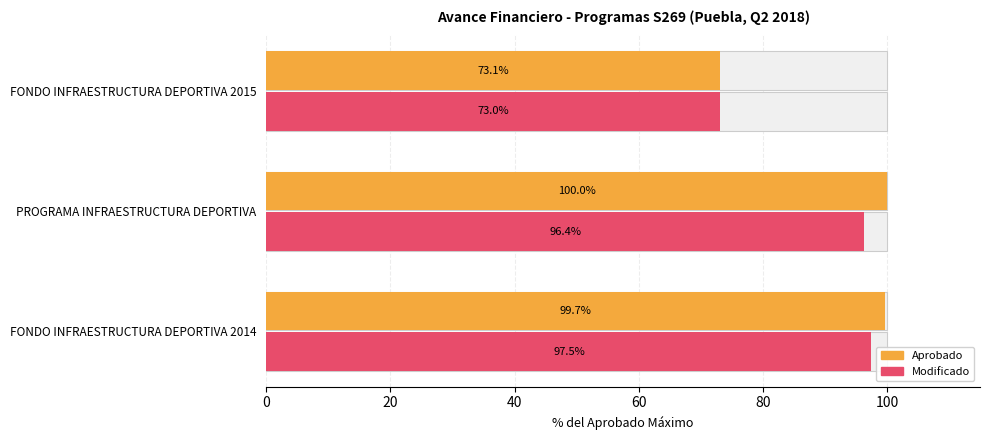

What is the lowest value of the Aprobado series?

73.1